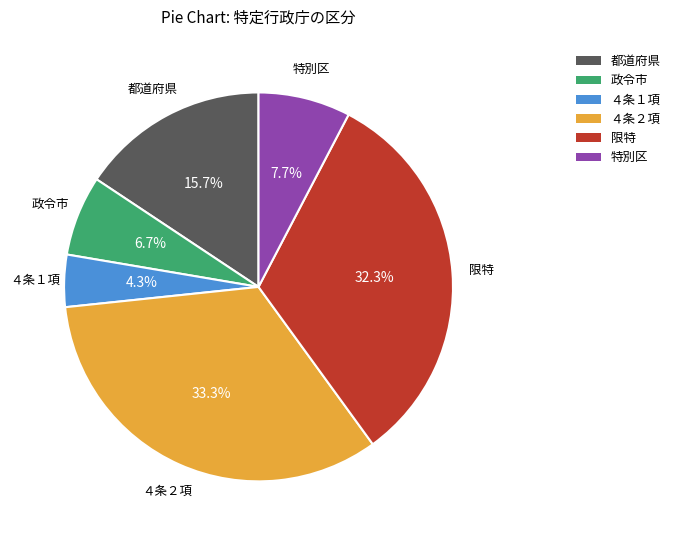

Count the number of slices in the pie.

6